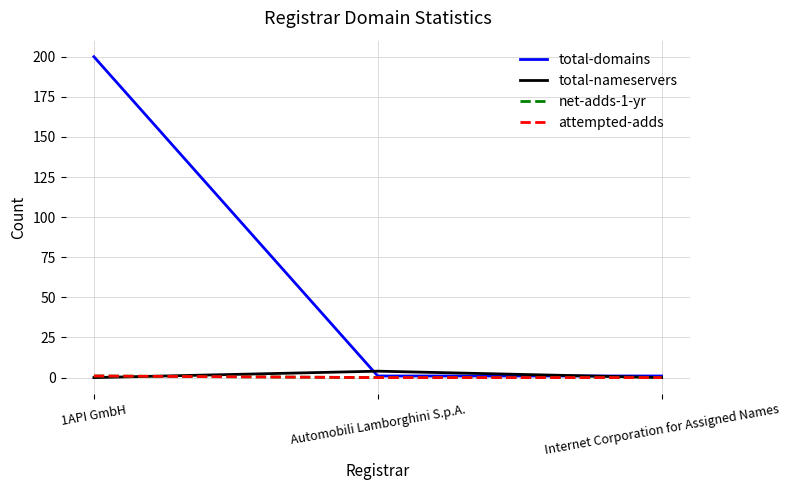

How many lines are shown in the chart?

4